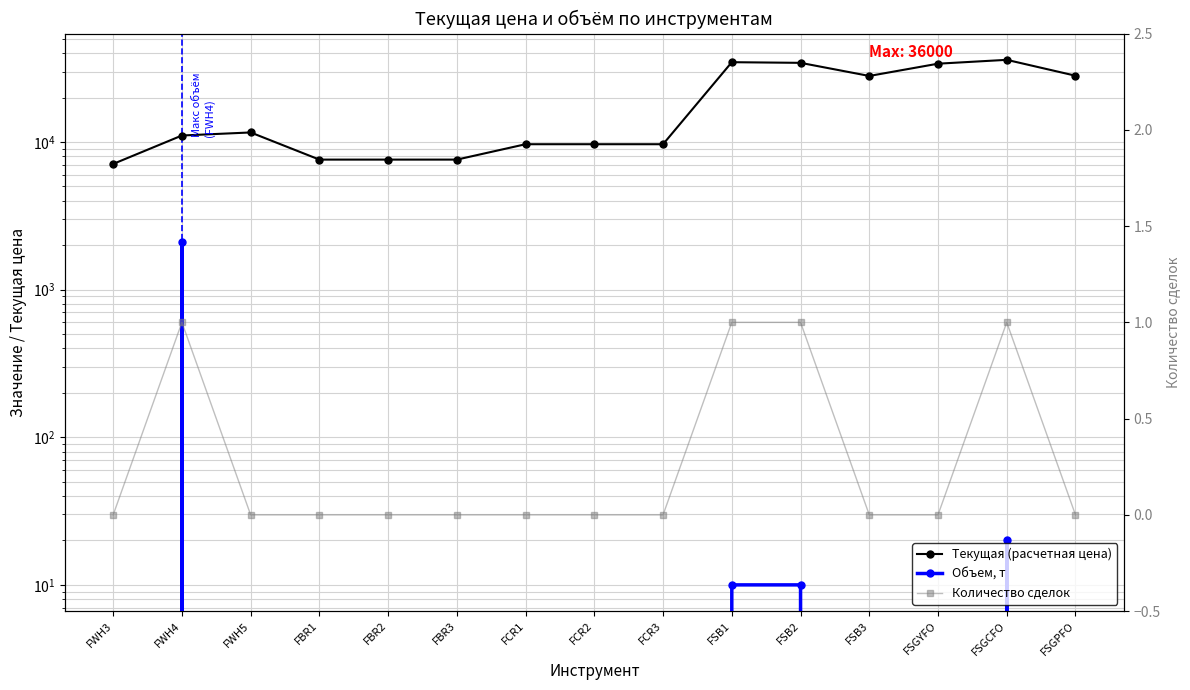

List the labels in order of Объем, т value, smallest first.

FWH3, FWH5, FBR1, FBR2, FBR3, FCR1, FCR2, FCR3, FSB3, FSGYFO, FSGPFO, FSB1, FSB2, FSGCFO, FWH4